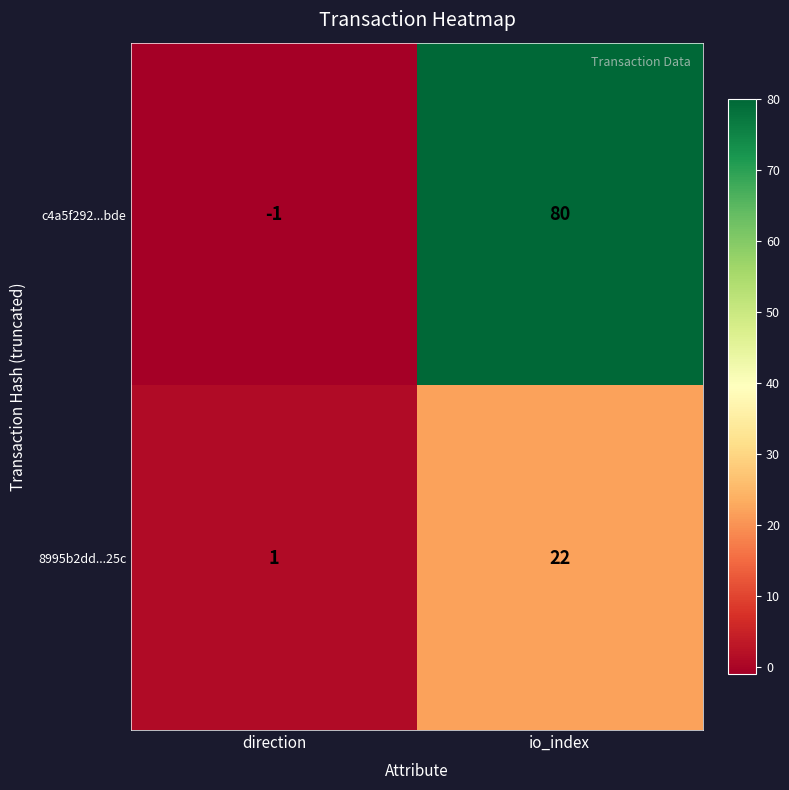

Reading left to right, list all the values displayed in this chart.

c4a5f292...bde: direction=-1	io_index=80
8995b2dd...25c: direction=1	io_index=22